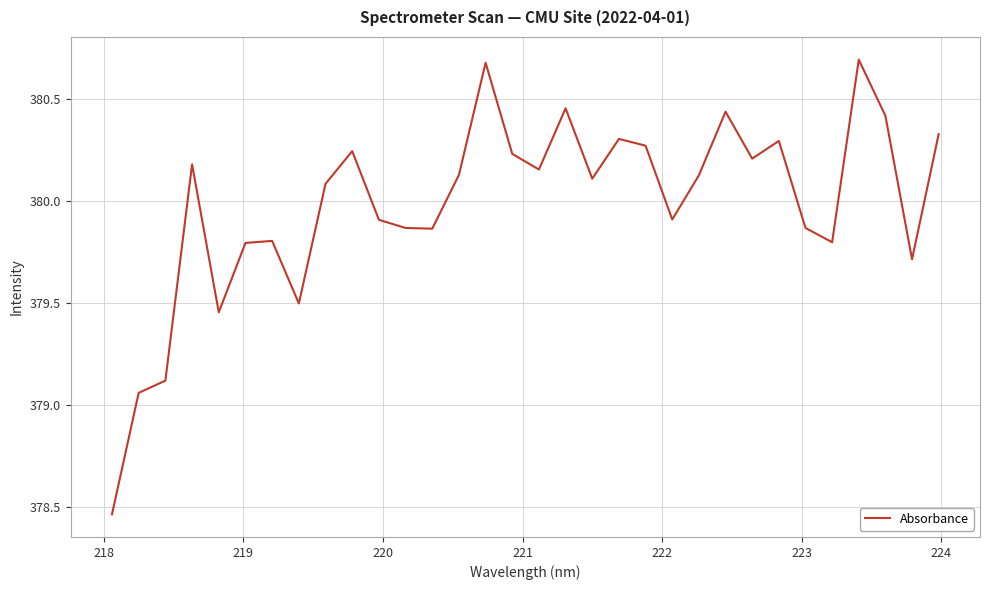

What is the greatest value displayed?

380.7